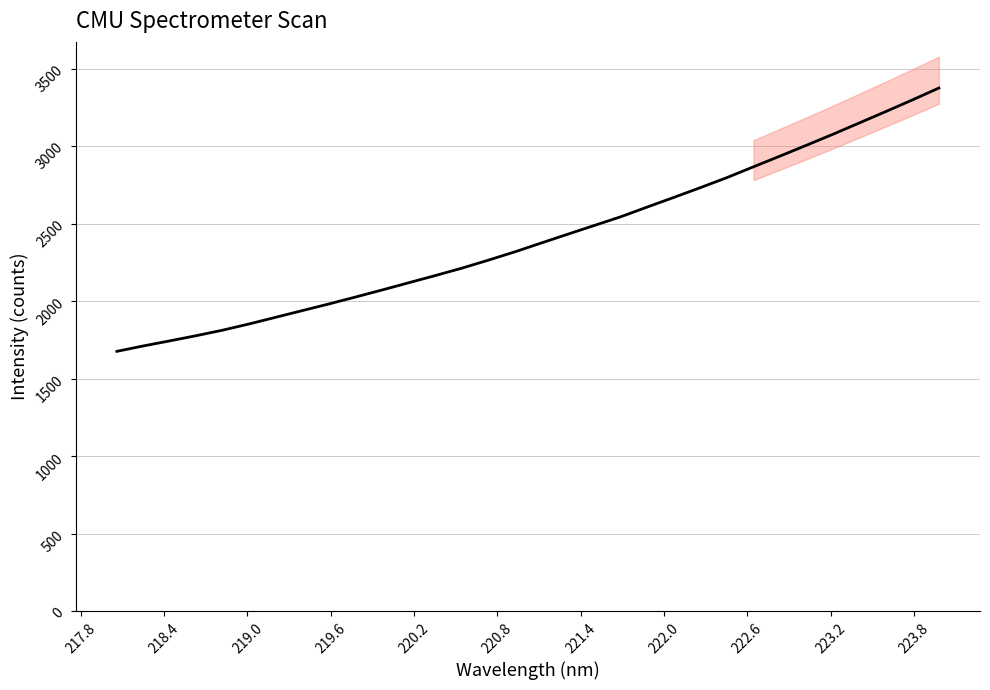

True or false: there are more than 2 points higher than both neighbors.

False